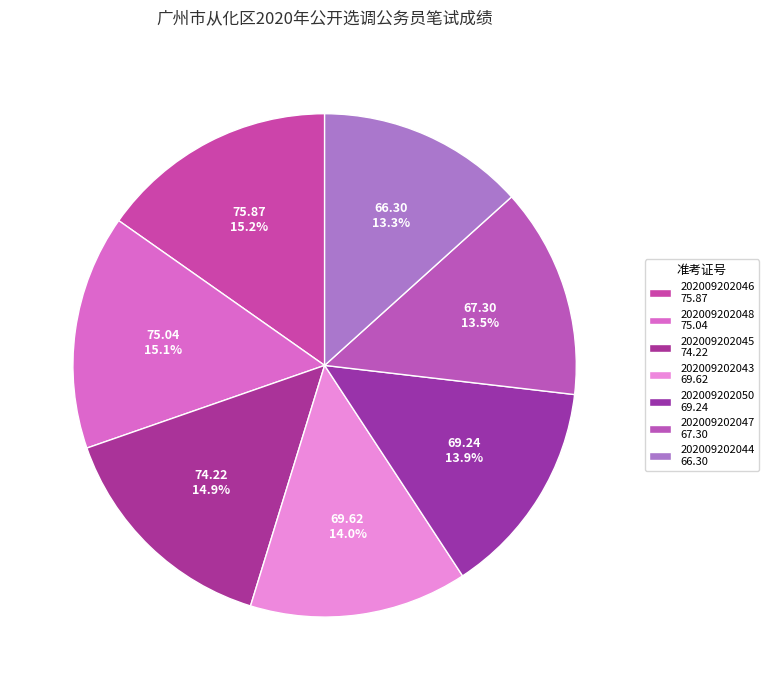

How many segments does this pie chart have?

7